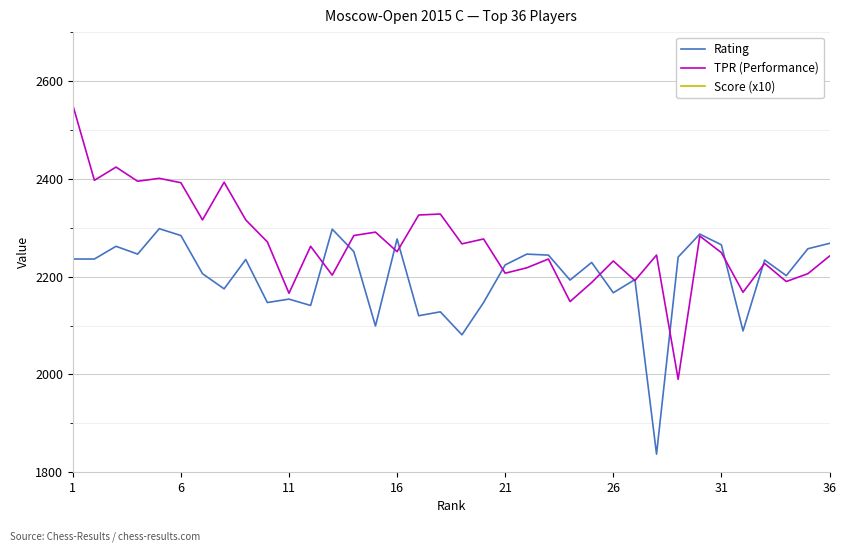

What are all the series names shown in the legend?

Rating, TPR (Performance), Score (x10)